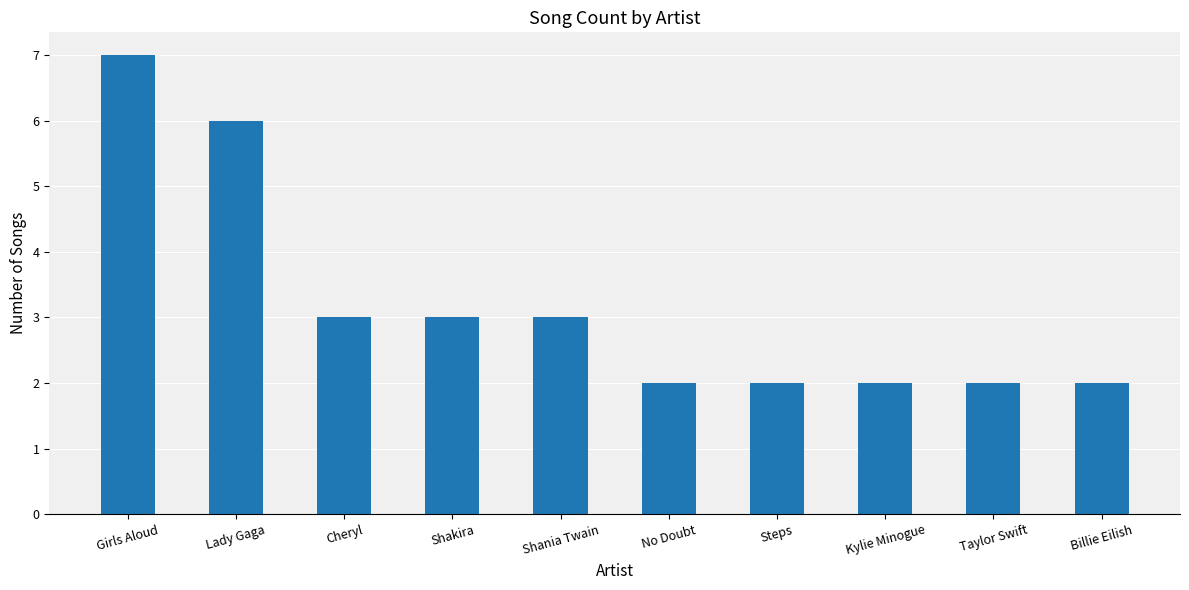

The value at Lady Gaga is 8. True or false?

False